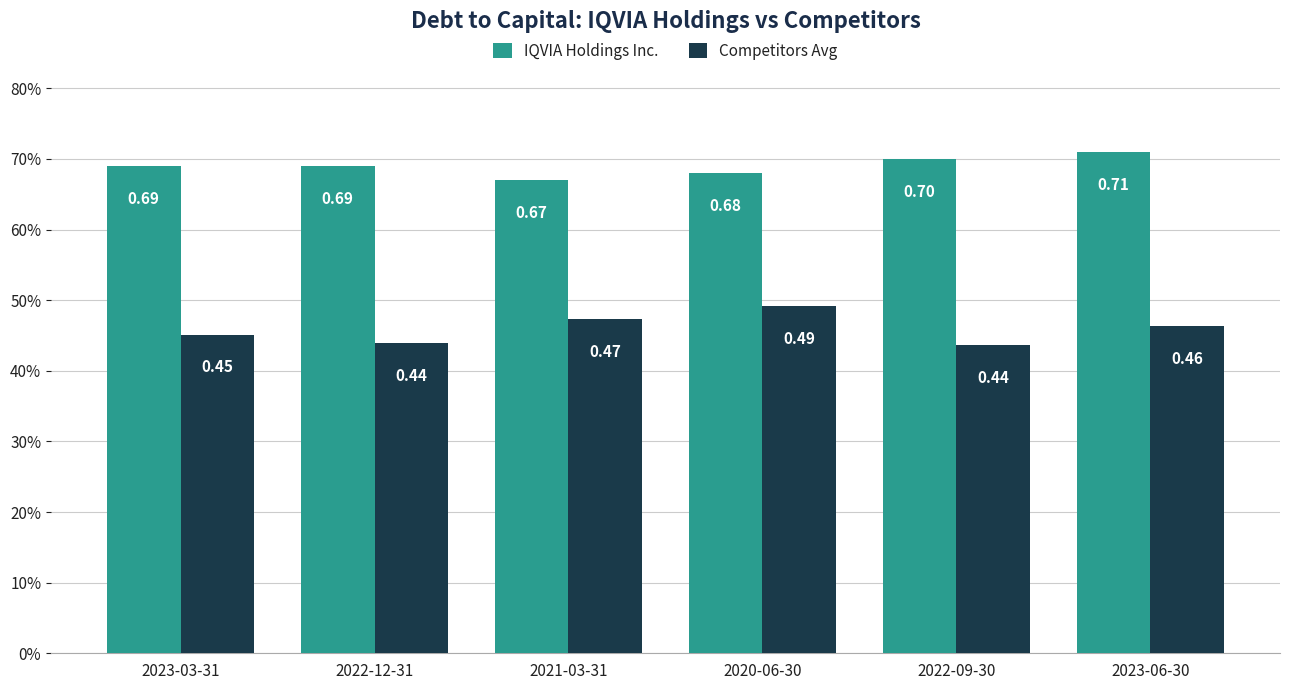

Which series has the largest total across all categories?

IQVIA Holdings Inc.